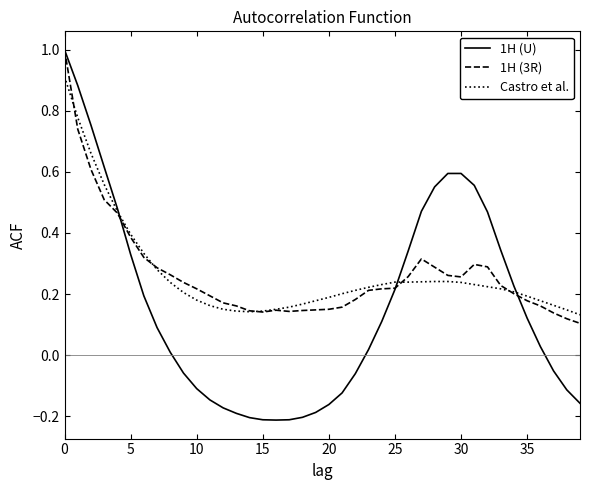

Which series has the widest spread of values?

1H (U)